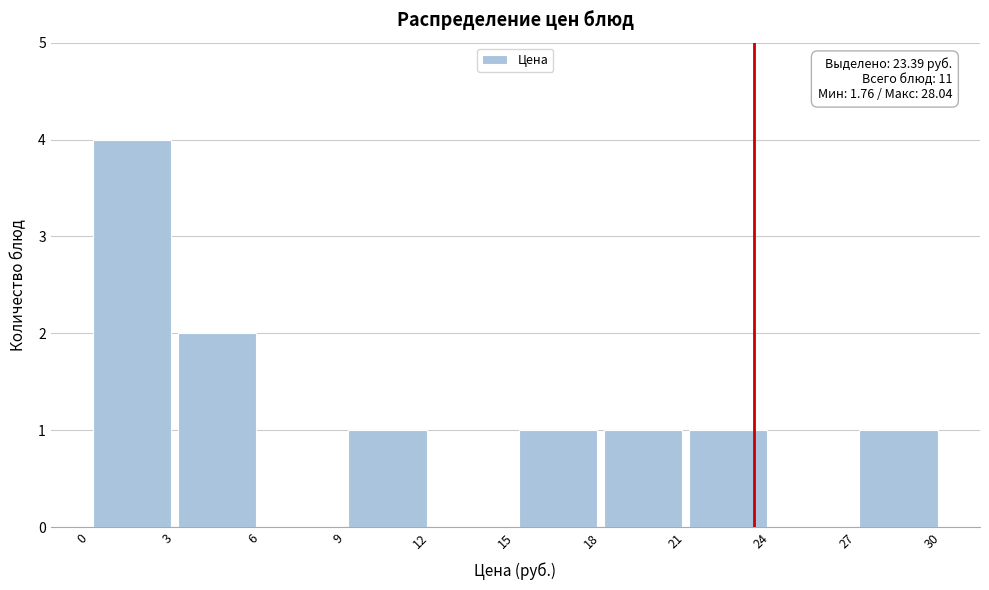

Over which range of the x-axis is the bar tallest?

0 to 3